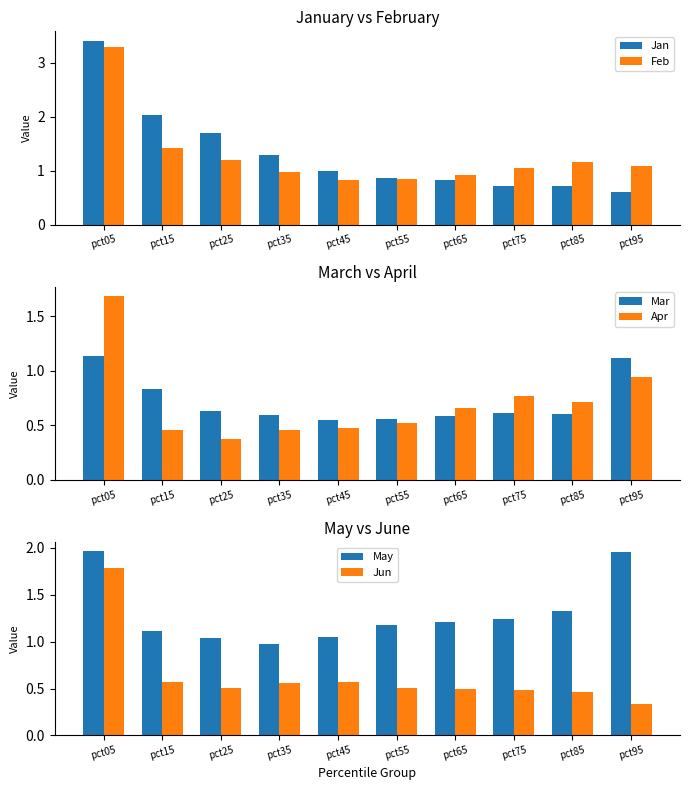

What is the difference between the maximum and minimum values in the Mar series?

0.6